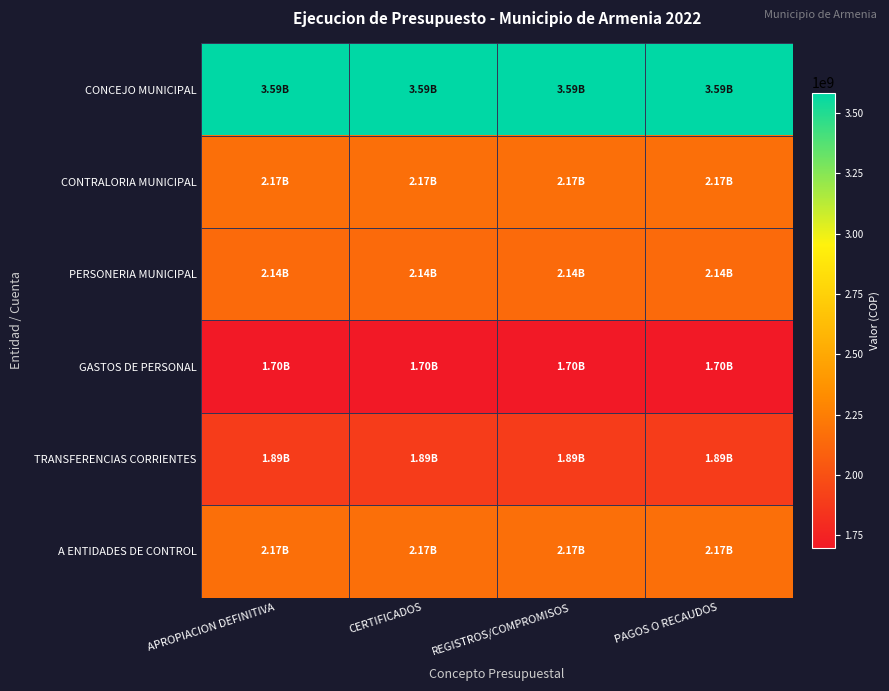

List the series in order of their peak value, lowest first.

GASTOS DE PERSONAL, TRANSFERENCIAS CORRIENTES, PERSONERIA MUNICIPAL, CONTRALORIA MUNICIPAL, A ENTIDADES DE CONTROL, CONCEJO MUNICIPAL